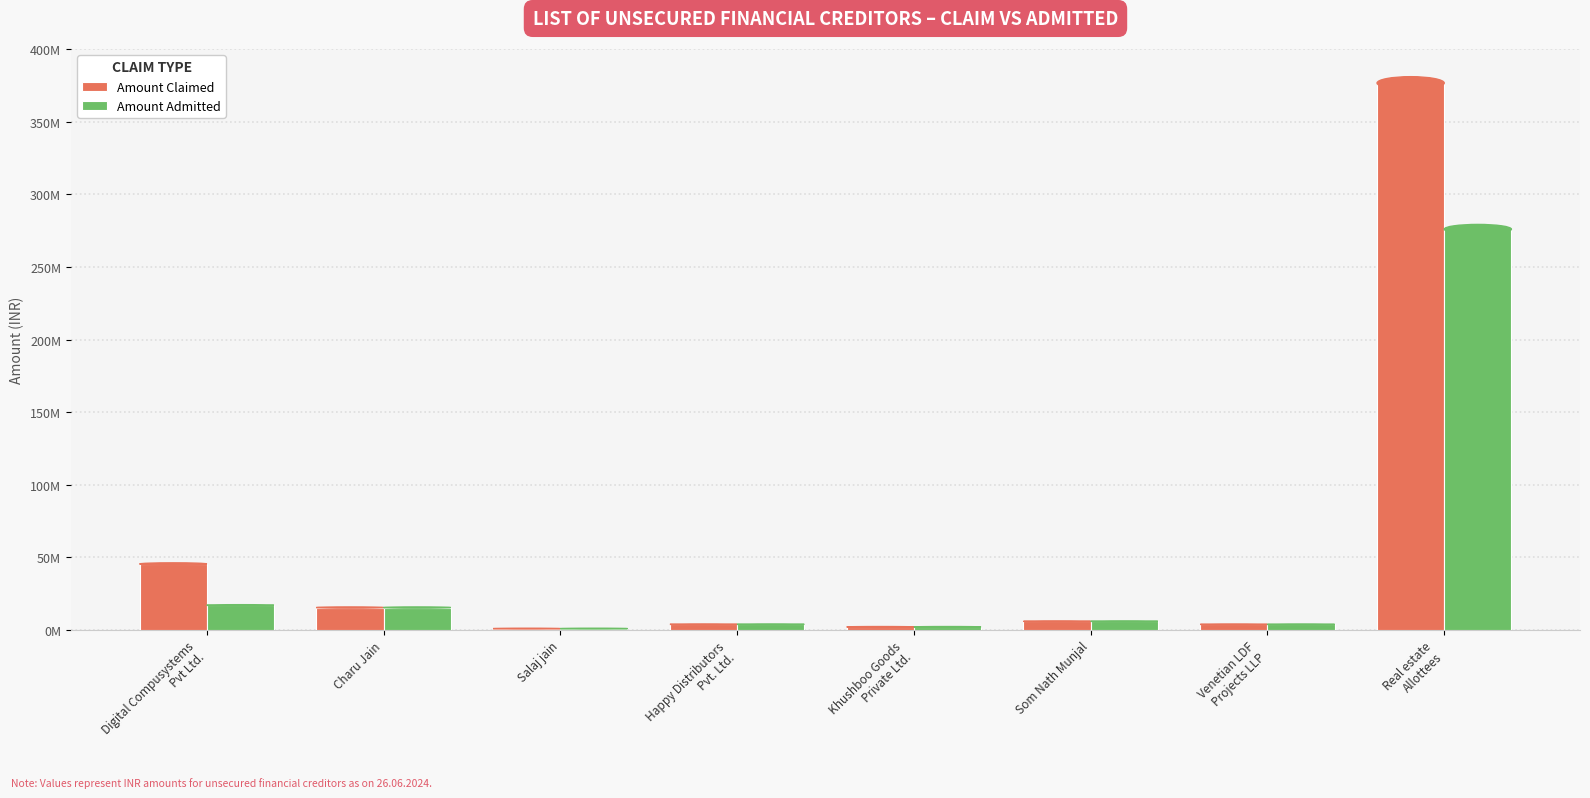

What is the maximum value for Amount Claimed?

376696772.0